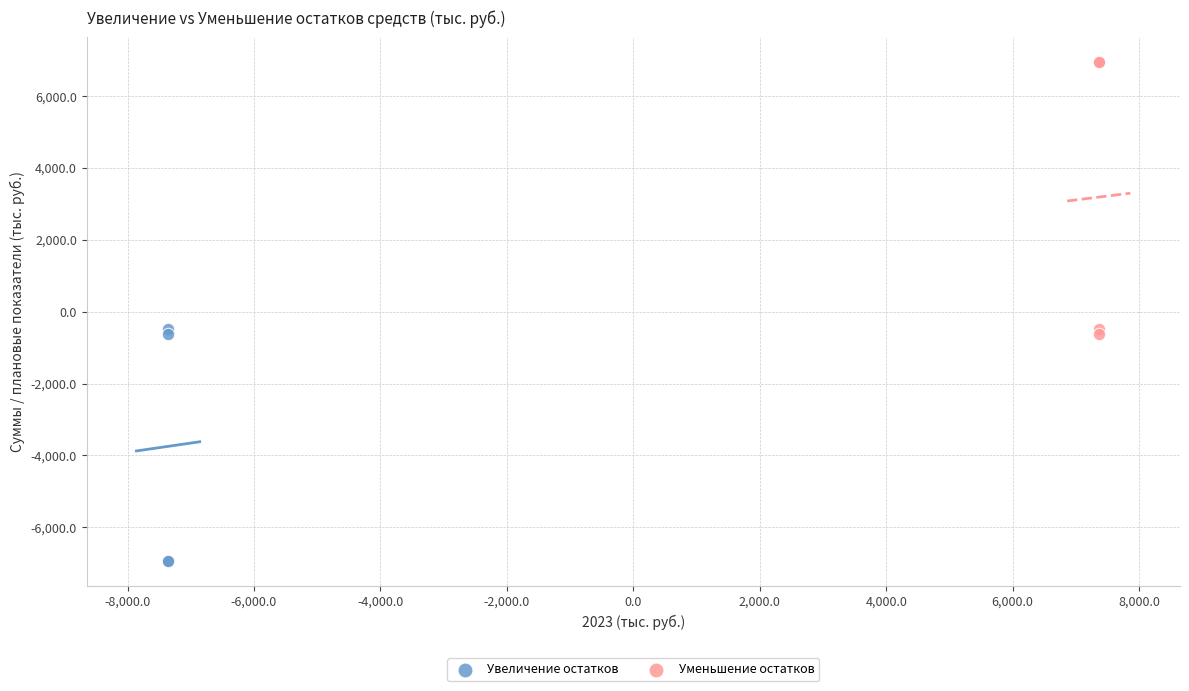

What are all the series names shown in the legend?

Увеличение остатков, Уменьшение остатков